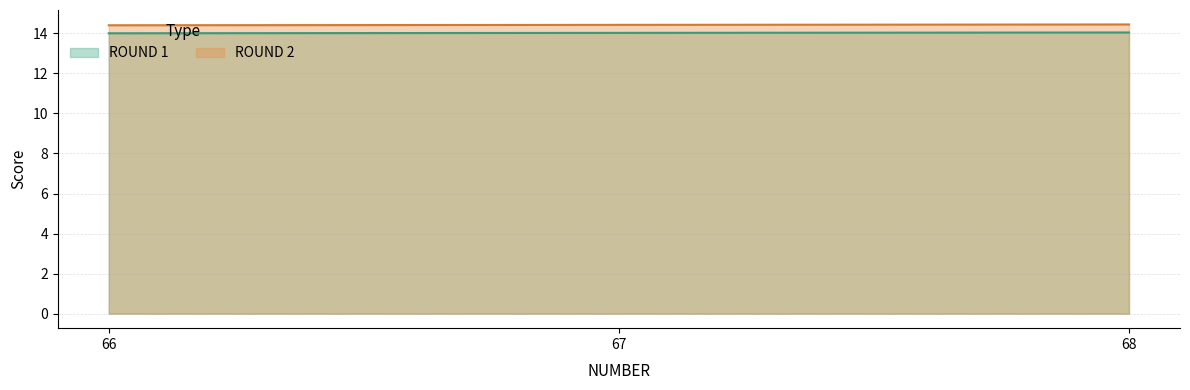

Is it true that ROUND 1 equals 14.0 at 67?

True